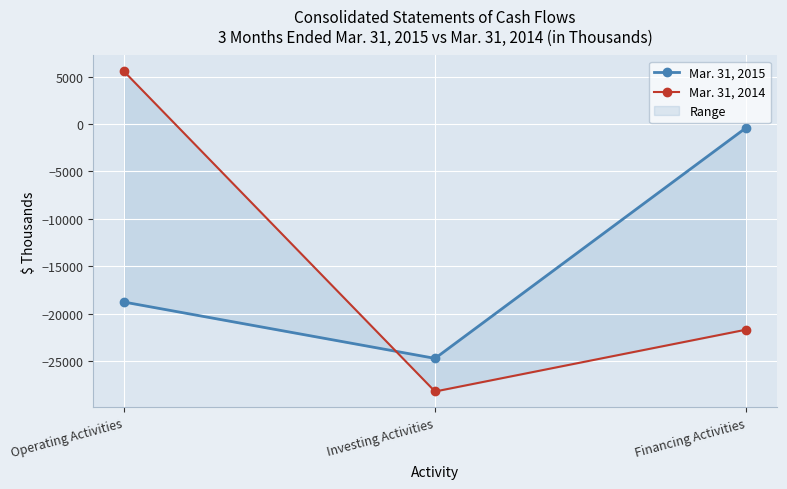

List the labels in order of Mar. 31, 2014 value, smallest first.

Investing Activities, Financing Activities, Operating Activities